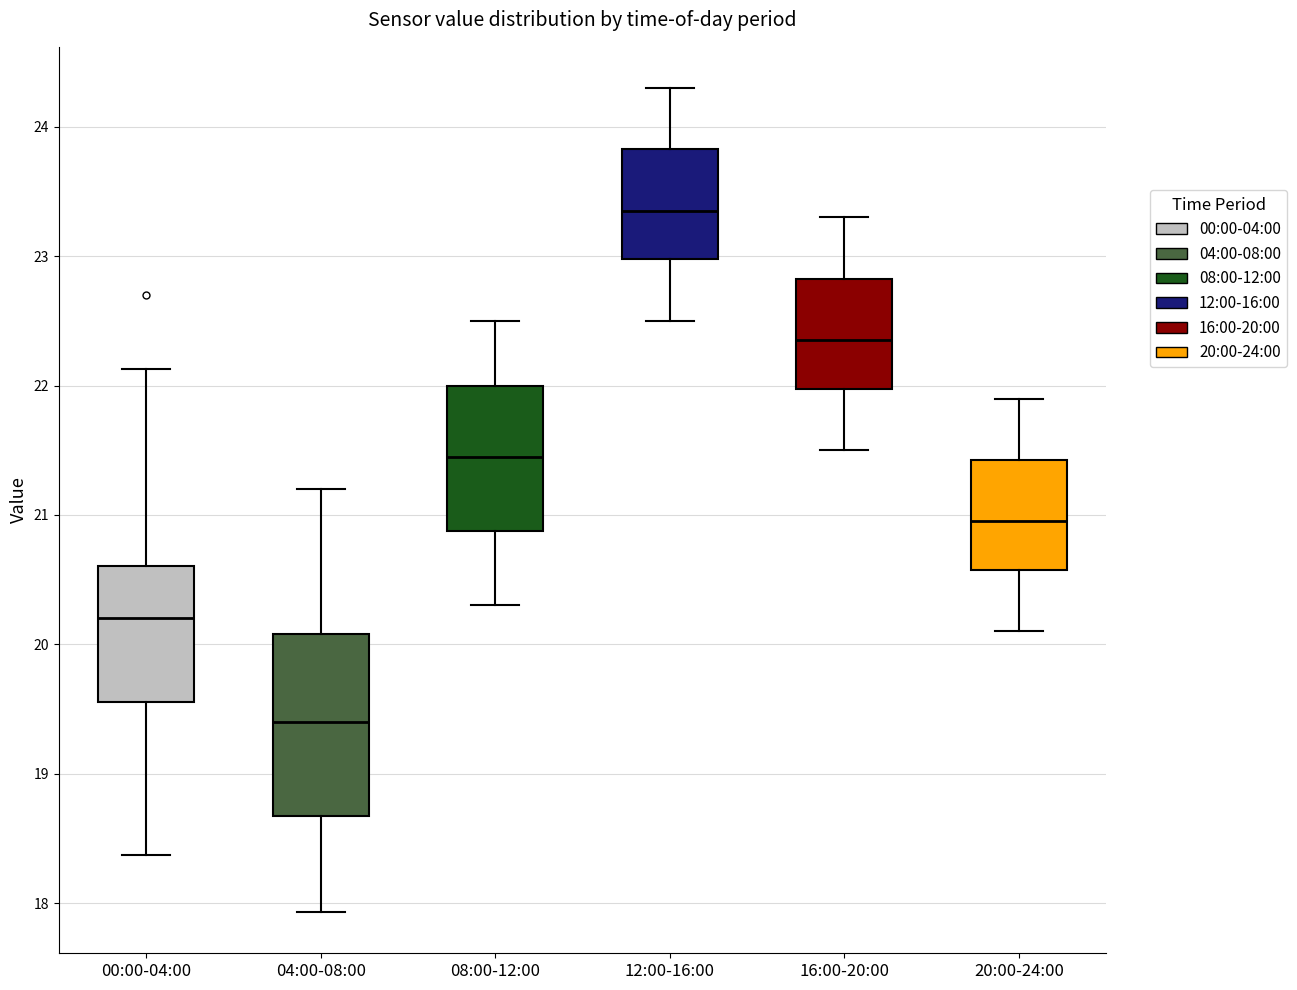

Reading left to right, read every box against the y-axis: the position of its median line, the range the box covers, and the ends of its whiskers. The values are not printed on the chart, so give them approximately, as read against the axis.

00:00-04:00: median 20.2, box 19.6 to 20.6, whiskers 18.4 to 22.1
04:00-08:00: median 19.4, box 18.7 to 20.1, whiskers 17.9 to 21.2
08:00-12:00: median 21.5, box 20.9 to 22.0, whiskers 20.3 to 22.5
12:00-16:00: median 23.4, box 23.0 to 23.8, whiskers 22.5 to 24.3
16:00-20:00: median 22.4, box 22.0 to 22.8, whiskers 21.5 to 23.3
20:00-24:00: median 21.0, box 20.6 to 21.4, whiskers 20.1 to 21.9